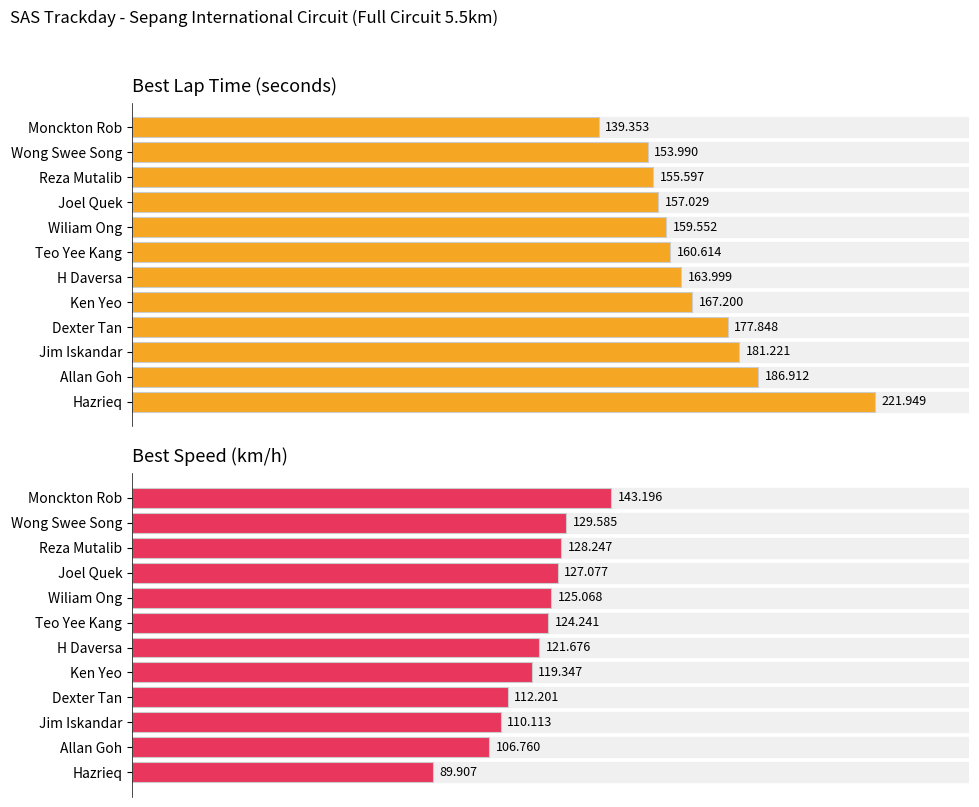

What is the difference between the Best Speed values at Dexter Tan and Jim Iskandar?

2.1